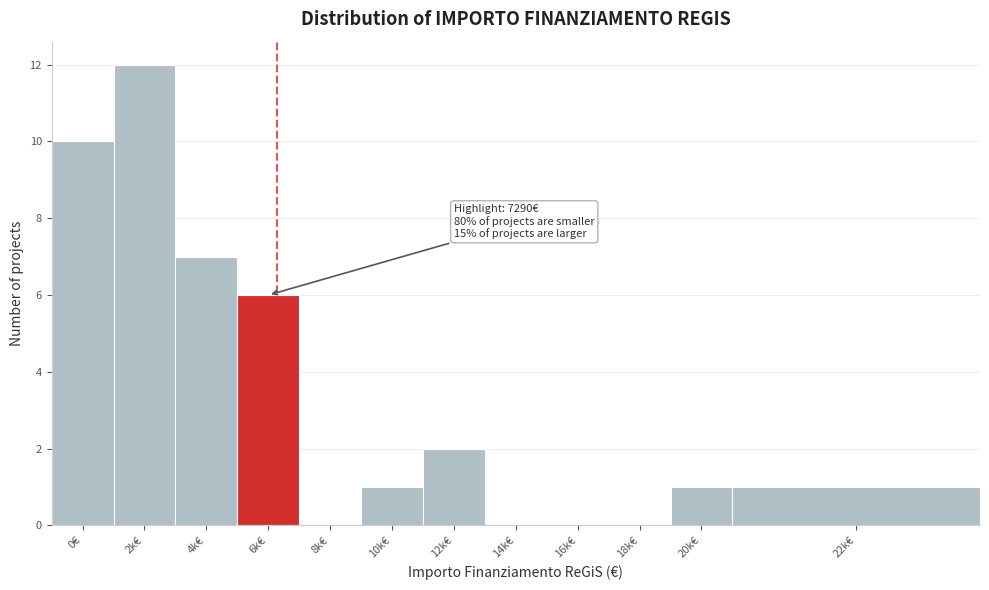

Reading right to left, what are all the values shown in this chart?

22k€=1	20k€=1	18k€=0	16k€=0	14k€=0	12k€=2	10k€=1	8k€=0	6k€=6	4k€=7	2k€=12	0€=10